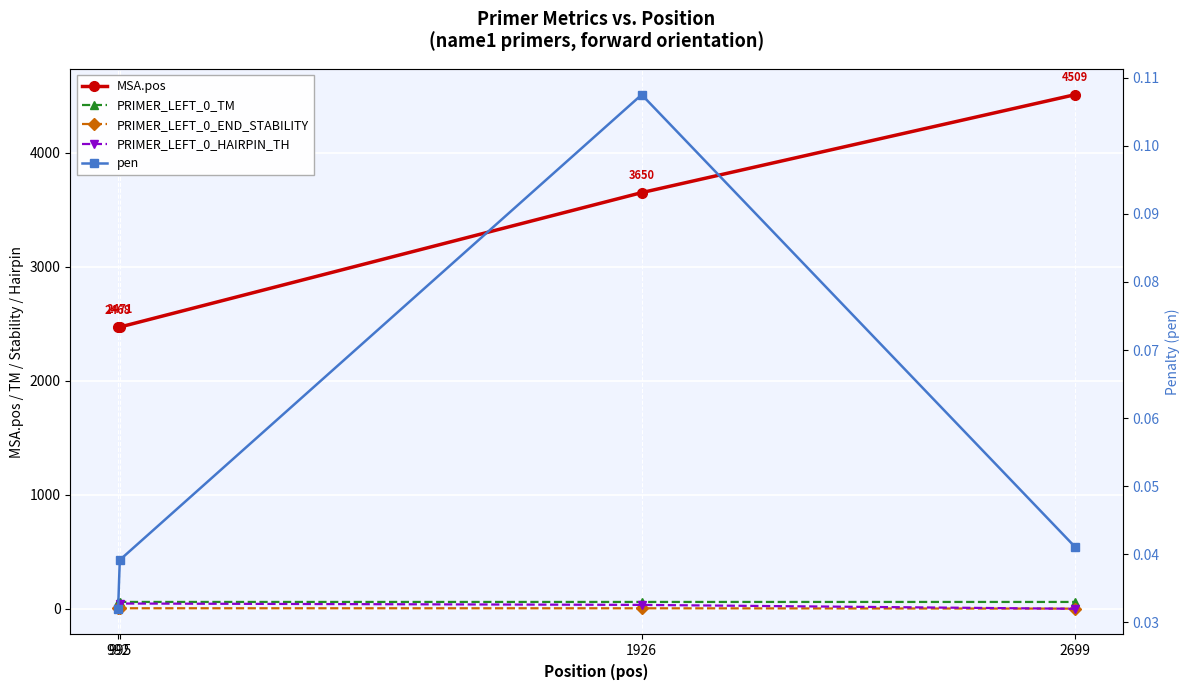

How many categories are shown in the chart?

4